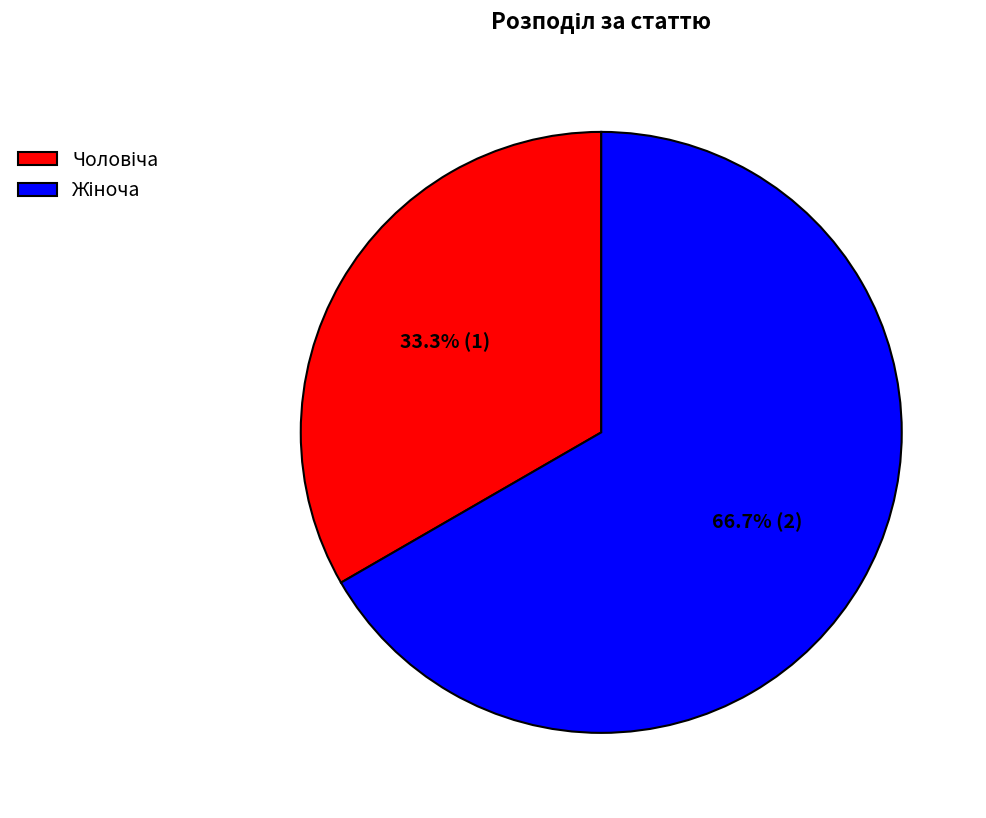

Is there any slice that represents more than half of the pie?

Yes